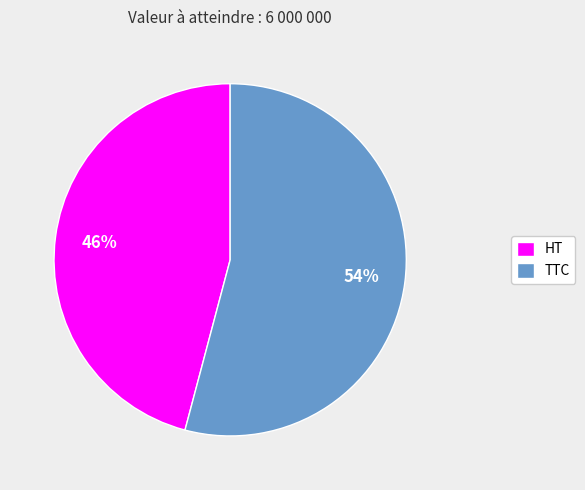

Is the sum of TTC and HT greater than half?

Yes